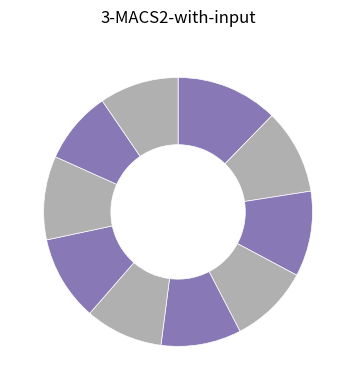

How many segments does this pie chart have?

10